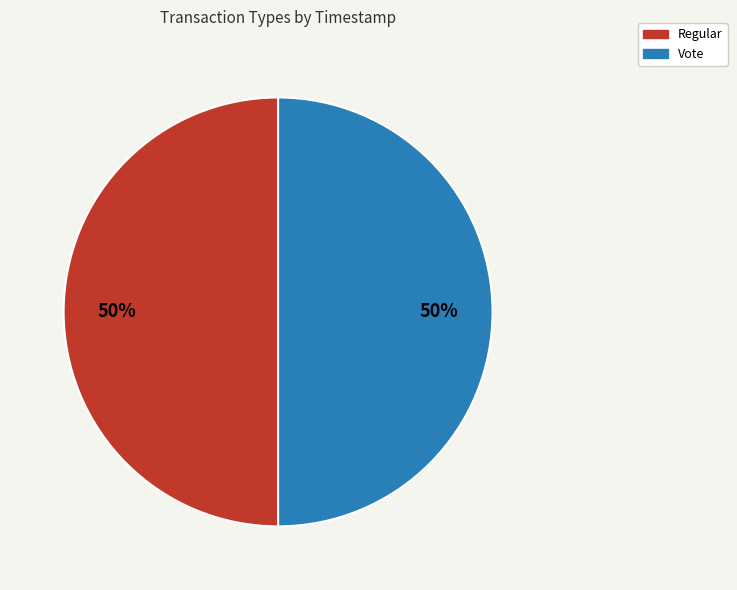

Approximately how many times larger is the value at Regular compared to Vote?

1.0